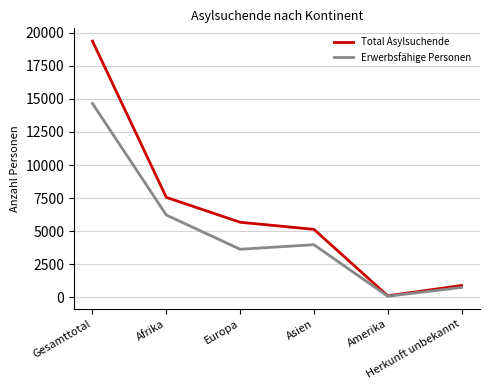

List the series in order of their peak value, lowest first.

Erwerbsfähige Personen, Total Asylsuchende